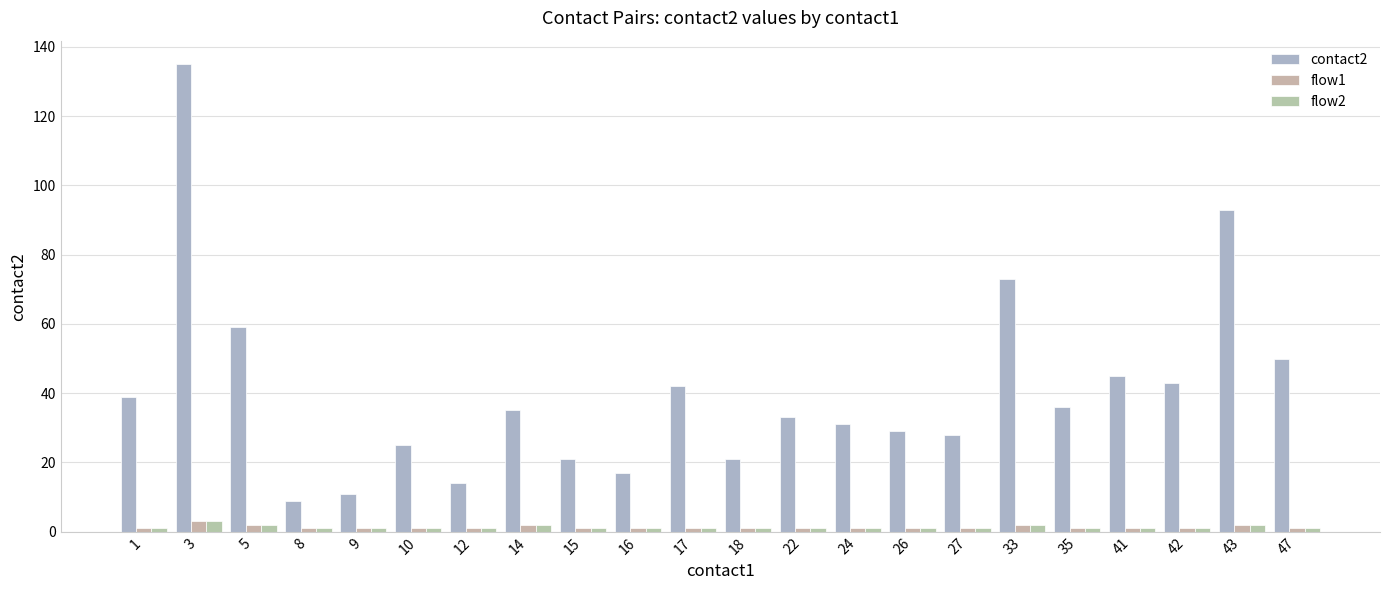

What is the total value across all series at 17?

44